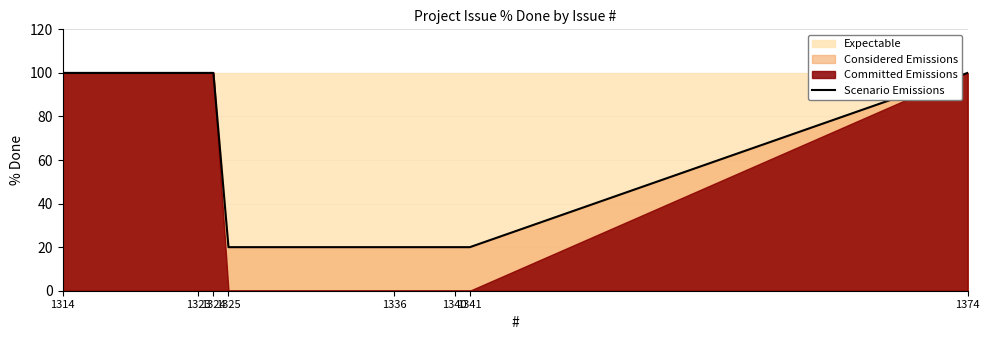

The value at 1314 is 100. True or false?

True